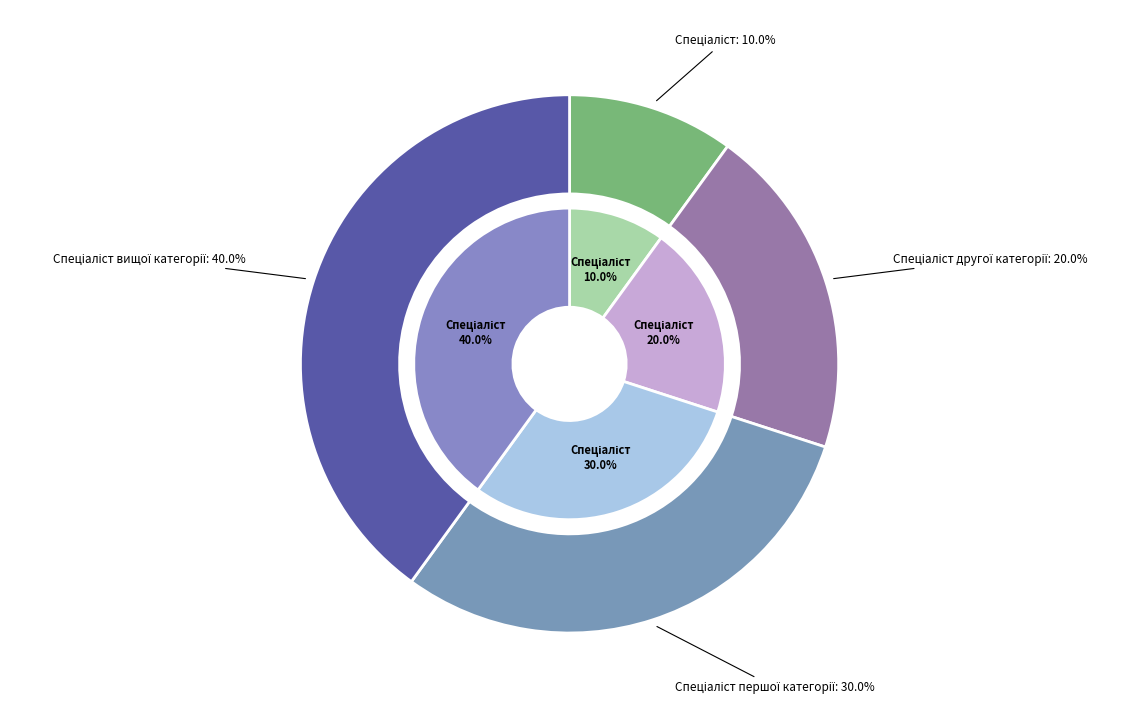

Is it true that Спеціаліст другої категорії is 20% of the pie?

True